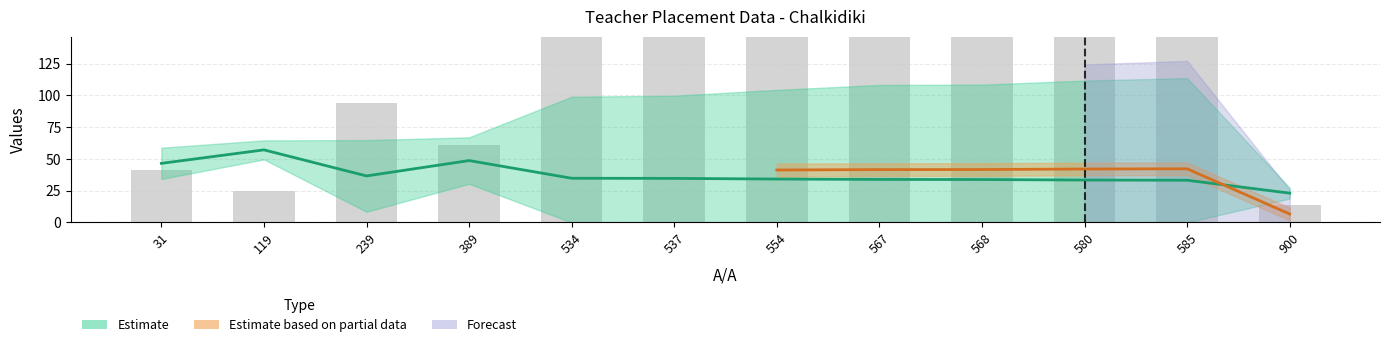

Reading right to left, list all the values displayed in this chart.

Α/Α ΡΟΗΣ: 900=14.0	585=268.0	580=261.0	568=249.0	567=248.0	554=234.0	537=217.0	534=214.0	389=61.0	239=94.0	119=25.0	31=41.0
ΜΟΡΙΑ ΠΙΝΑΚΑ: 900=23.1	585=33.2	580=33.4	568=33.8	567=33.9	554=34.2	537=34.7	534=34.8	389=48.7	239=36.6	119=57.1	31=46.5